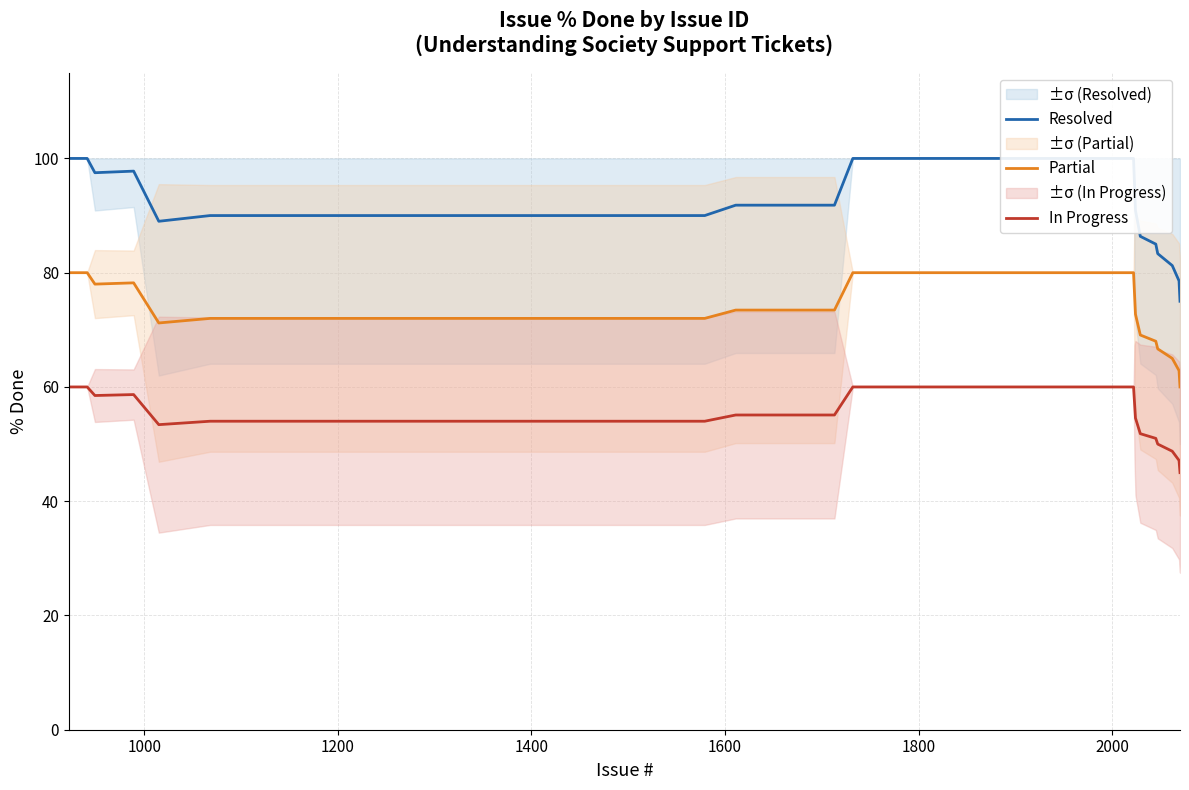

How many lines are shown in the chart?

3